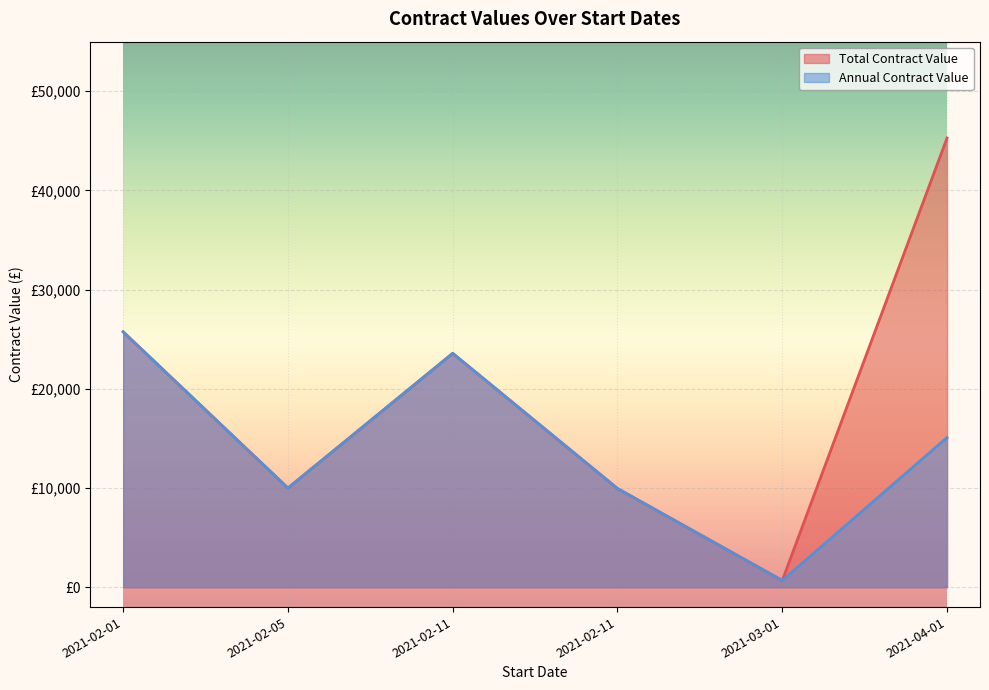

What is the label of the 3rd point from the right?

2021-02-11